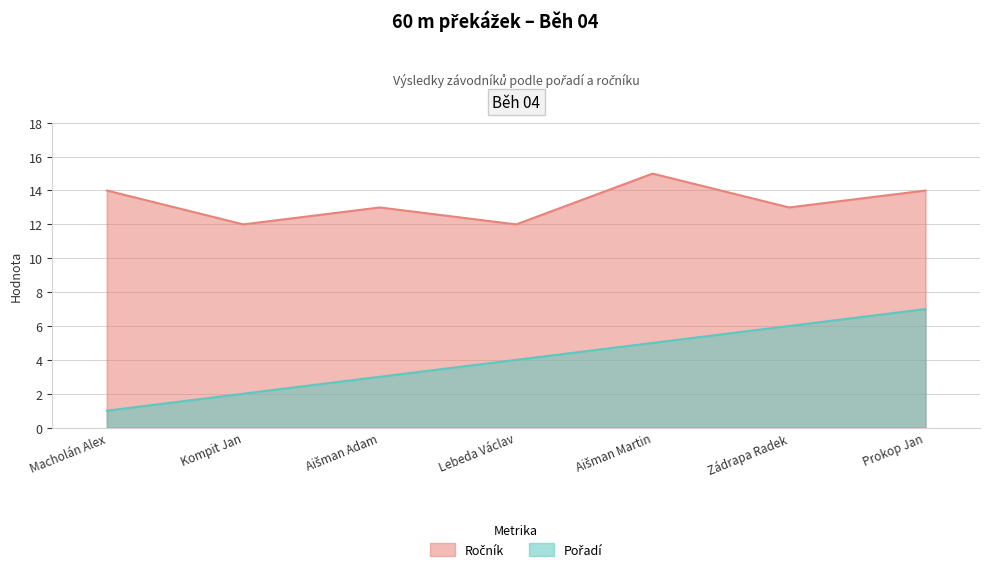

How many lines are shown in the chart?

2